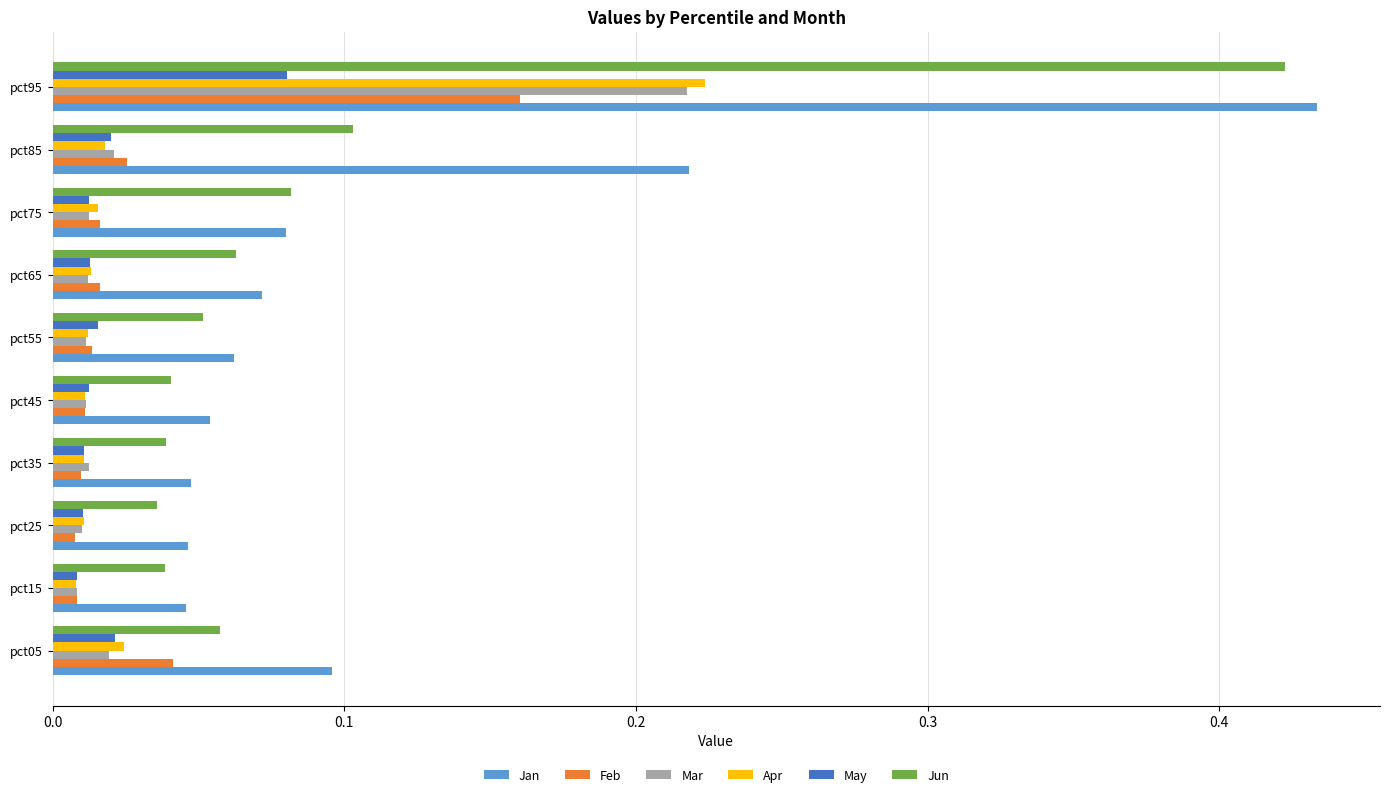

Which category has the highest value in the Apr series?

pct95